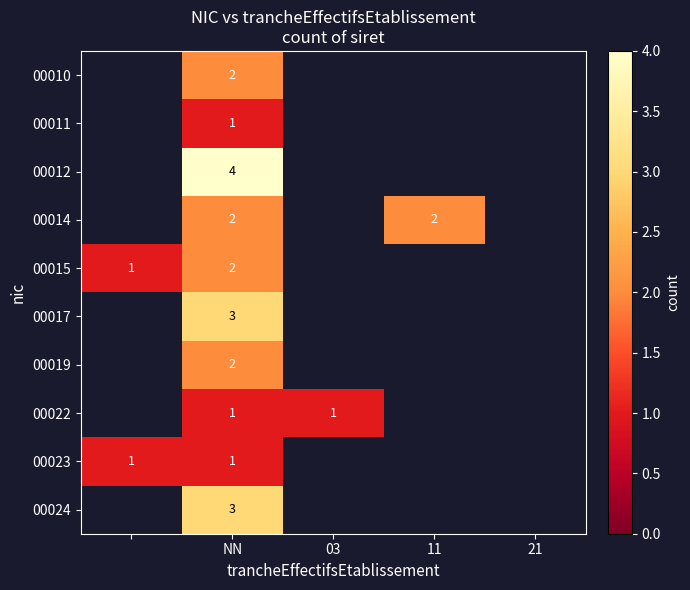

True or false: 00024 has a value of 1.0 at NN.

False